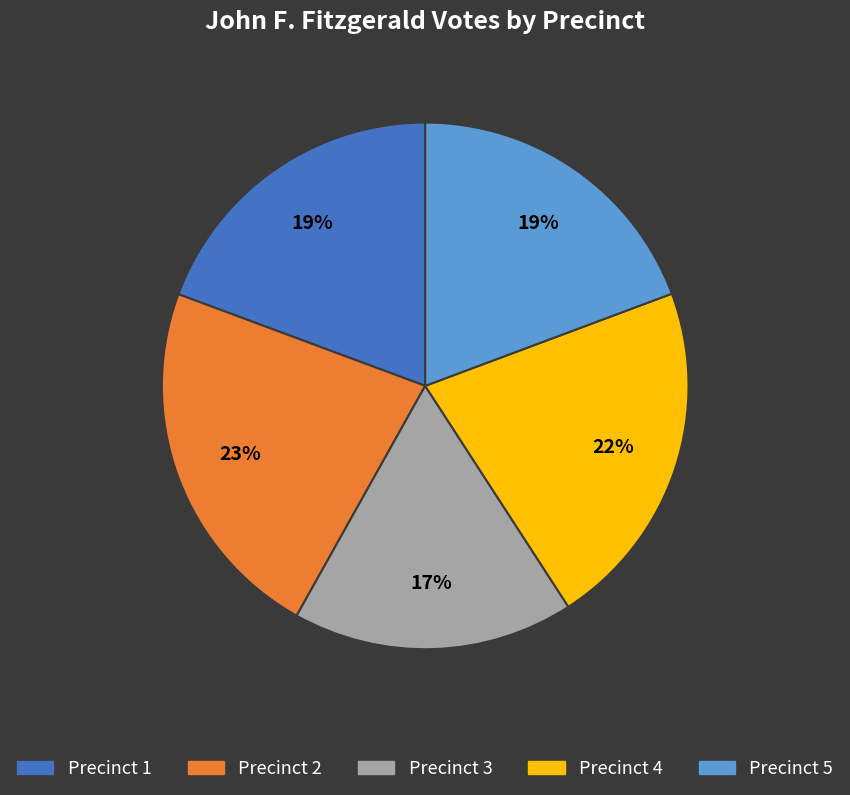

How many slices are in this pie chart?

5